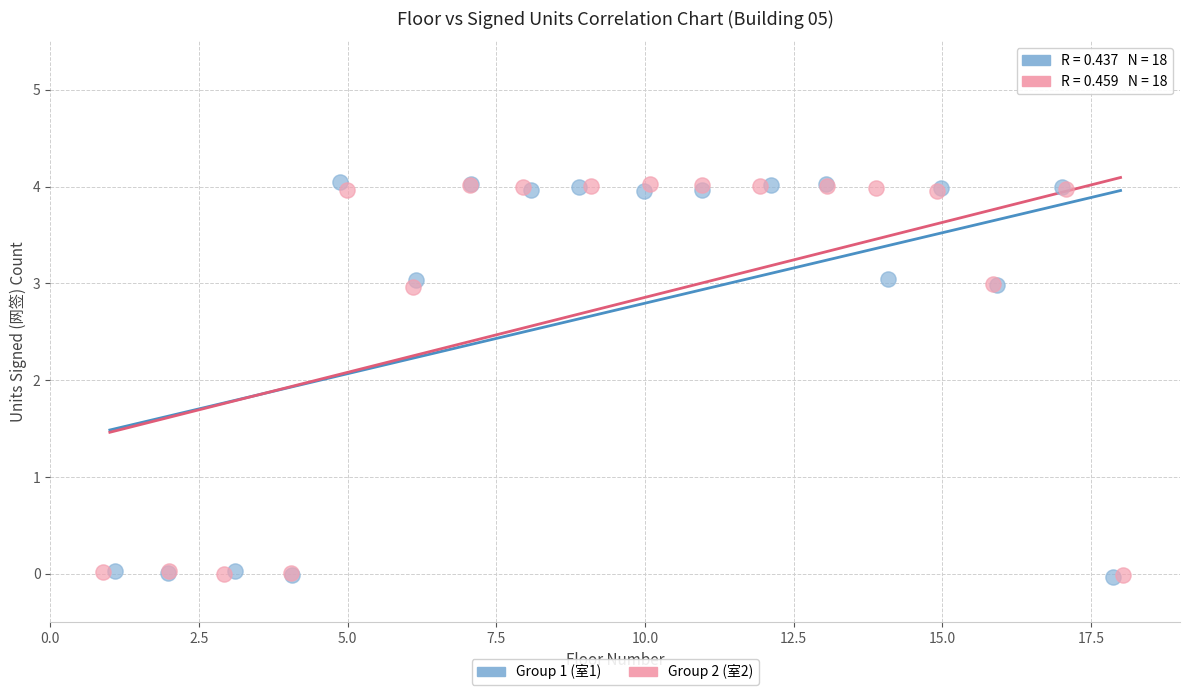

What are all the series names shown in the legend?

Group 1 (室1), Group 2 (室2)